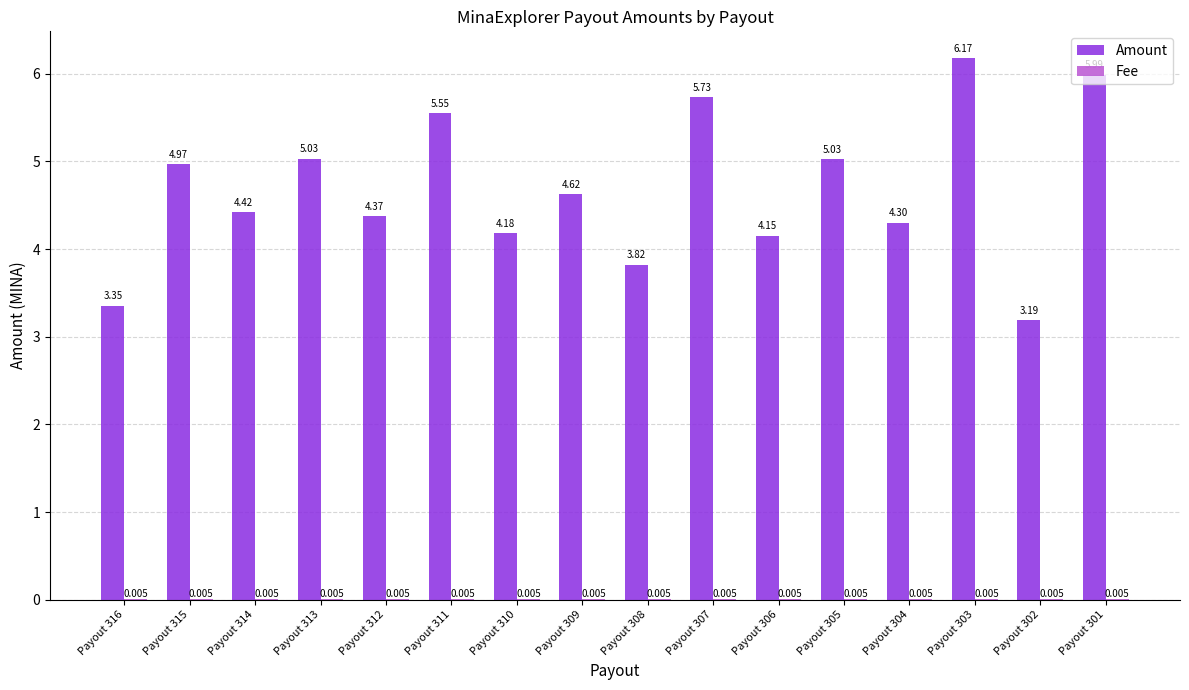

Which series changed the most between Payout 307 and Payout 304?

Amount